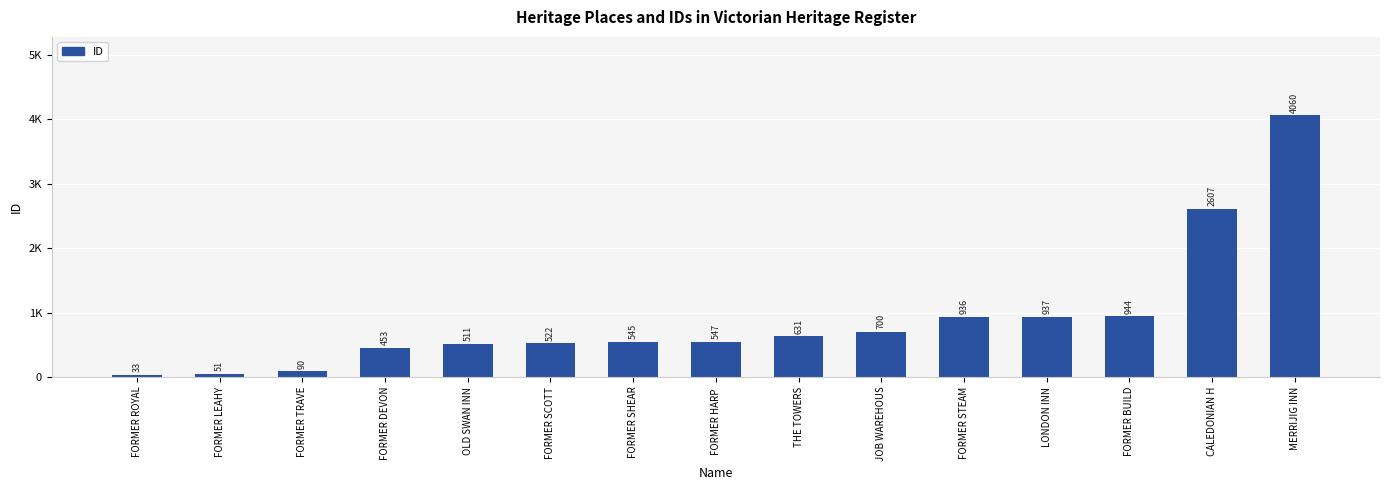

Reading left to right, transcribe all the data shown in this chart.

33	51	90	453	511	522	545	547	631	700	936	937	944	2607	4060